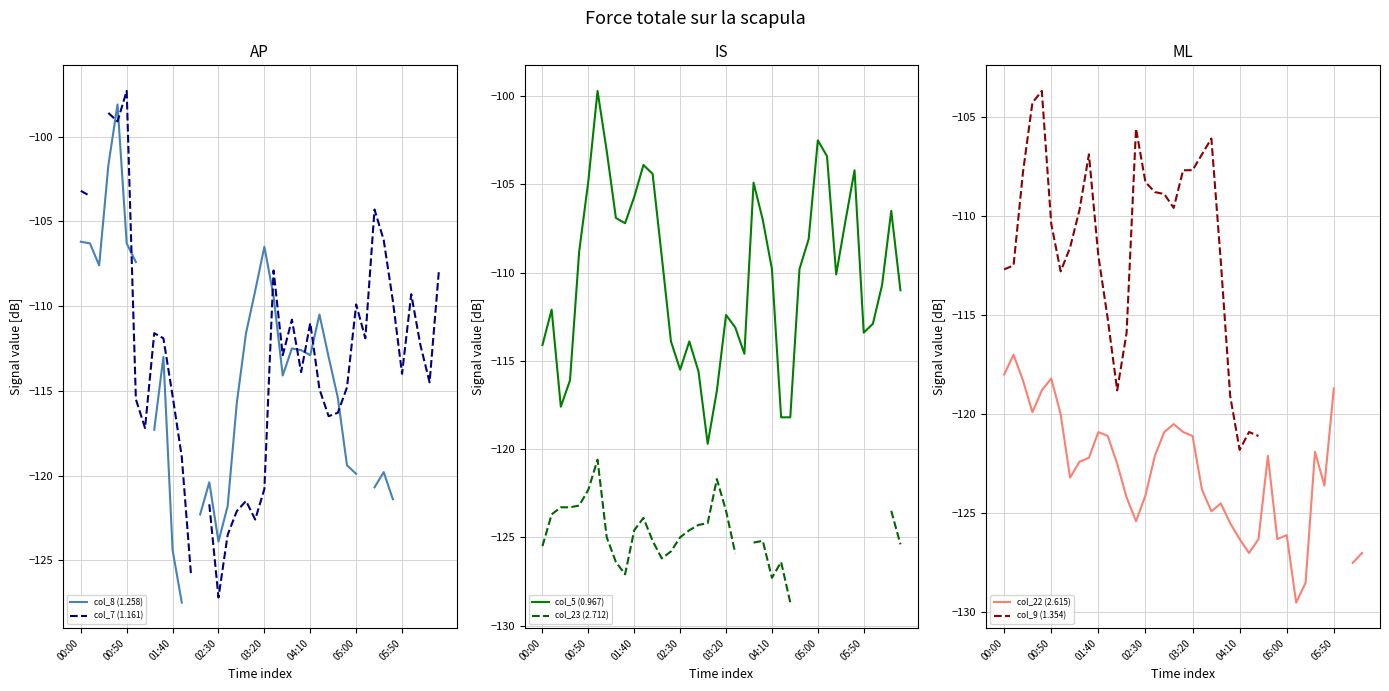

Is it true that col_8 (1.258) equals -112.9 at 04:10?

True